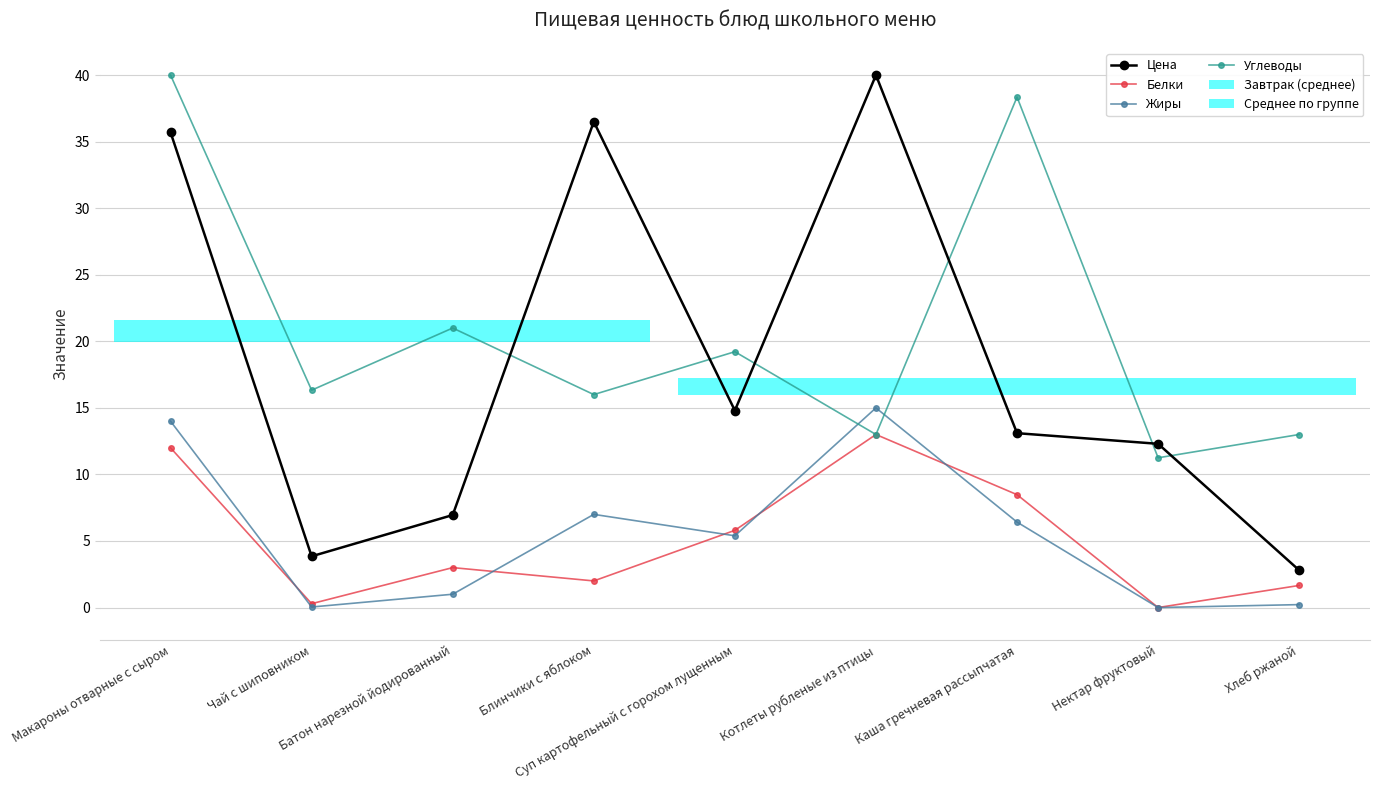

What is the maximum value shown in the chart?

40.0